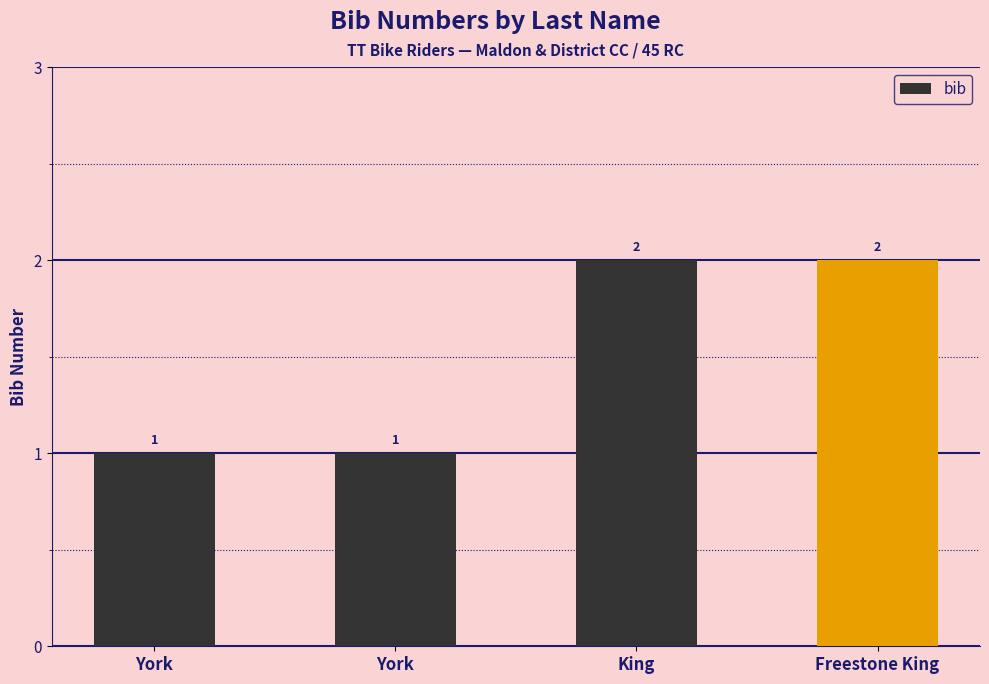

How many categories are shown in the chart?

4